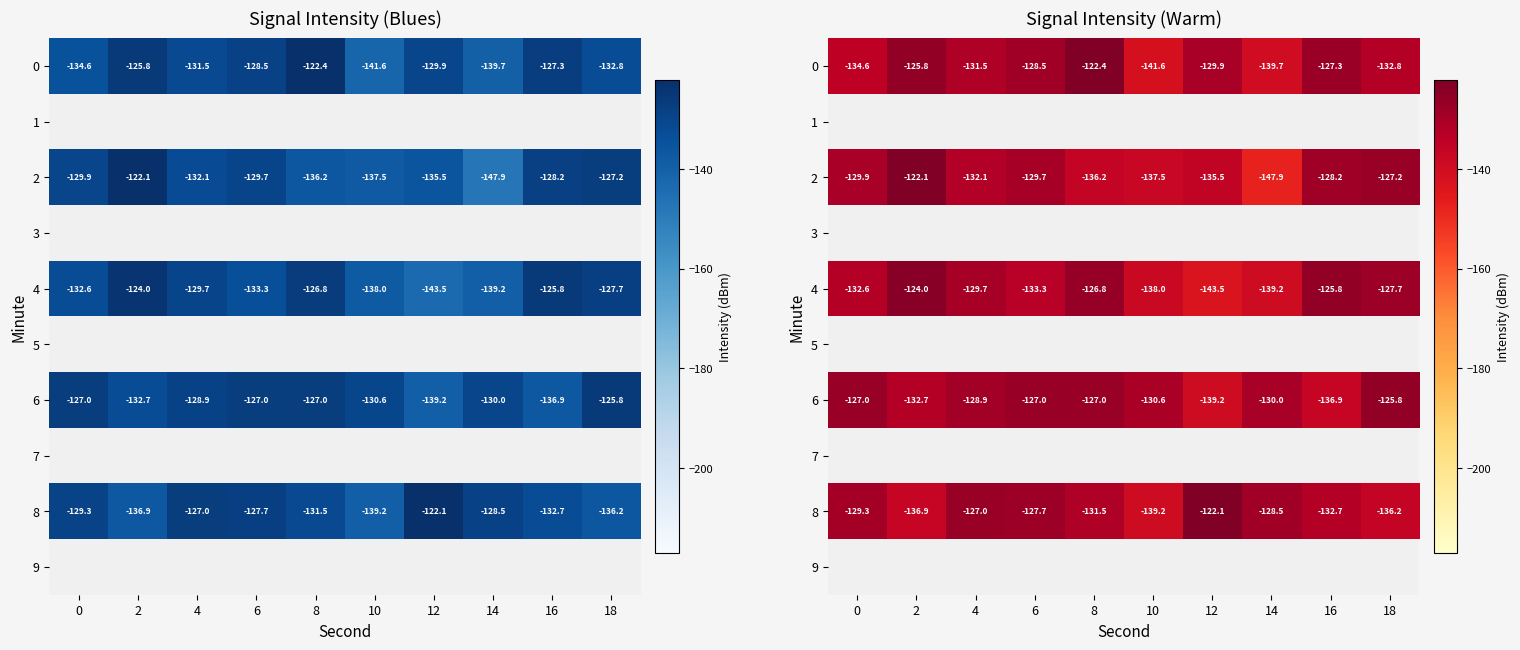

The value of 6 at 2 is -90.9. True or false?

False